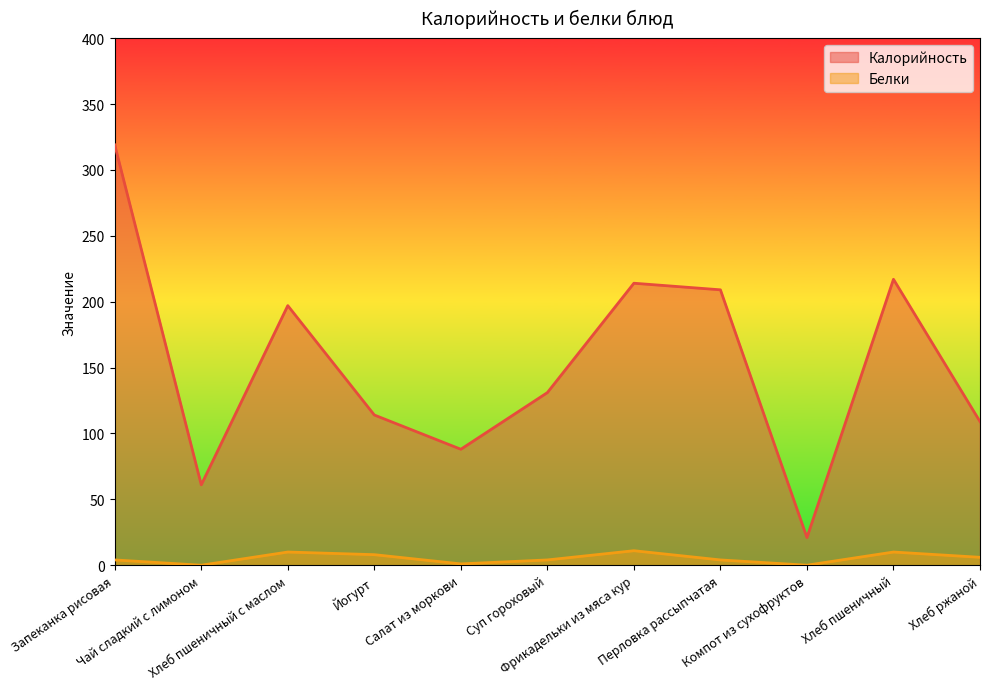

Does the chart display data point markers on the line(s)?

No